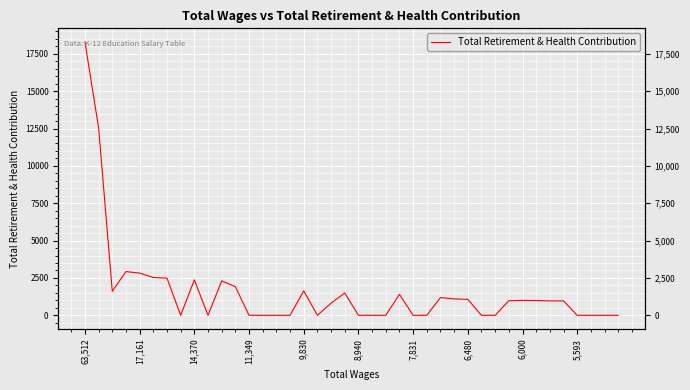

True or false: the data shows 32674 at 63,512.

False